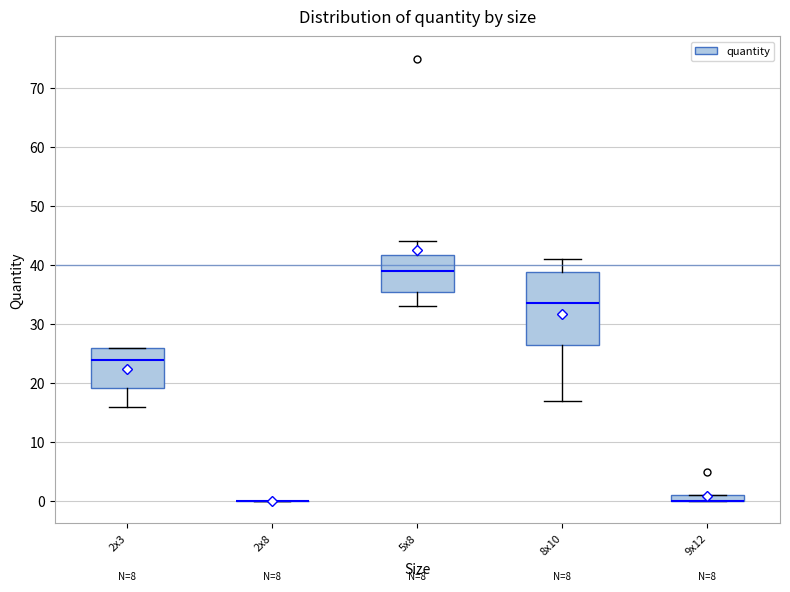

Which box is the tallest, from its lower edge to its upper edge?

8x10